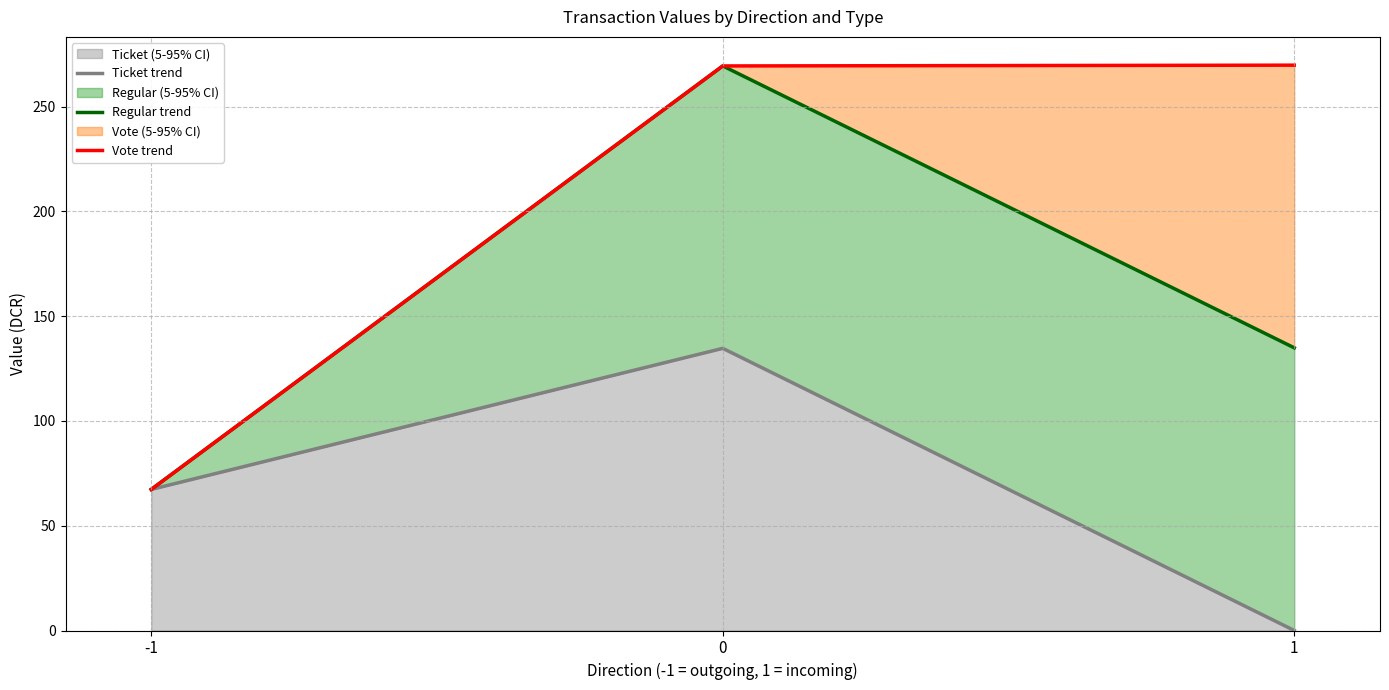

Reading left to right, what are all the values shown in this chart?

Ticket trend: 67.3	134.7	0.0
Regular trend: 67.3	269.4	134.9
Vote trend: 67.3	269.4	269.8